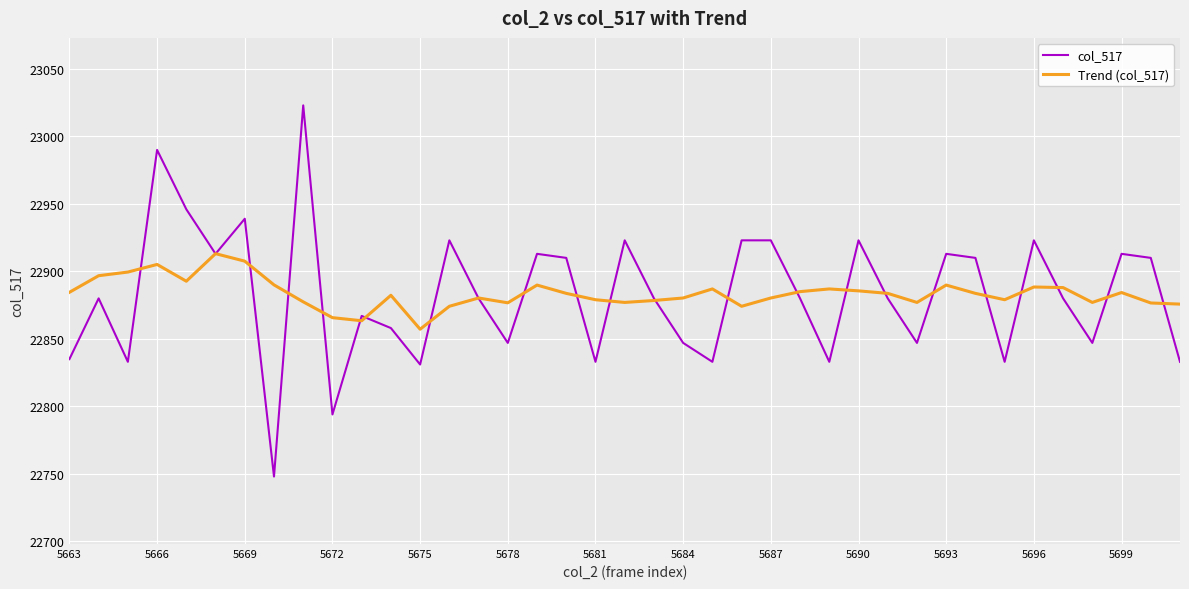

Which series has the widest spread of values?

col_517